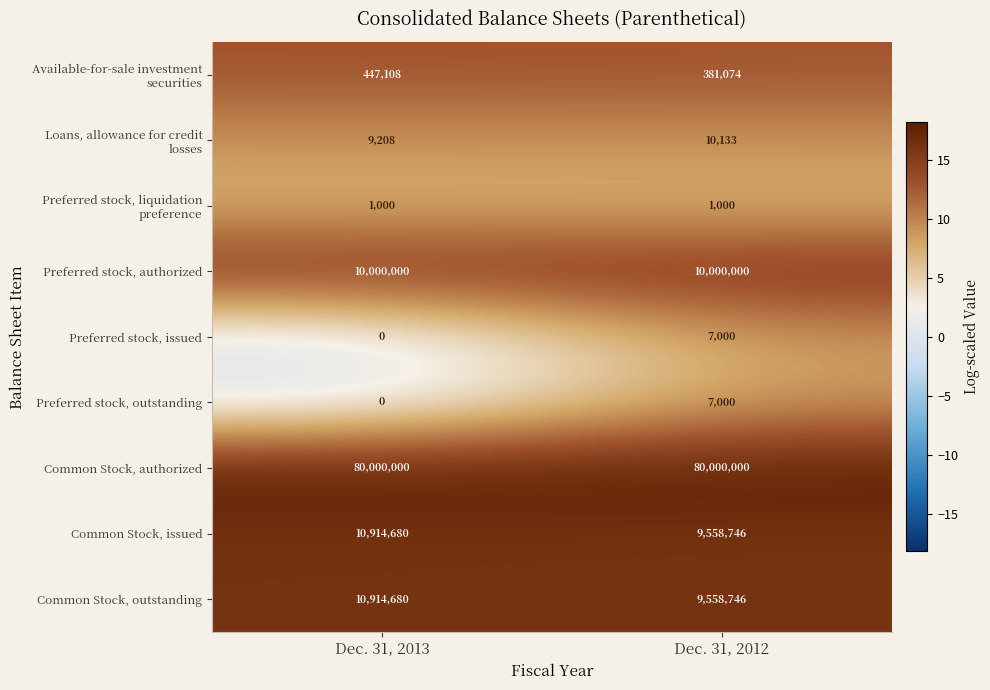

What is the maximum value shown in the chart?

80000000